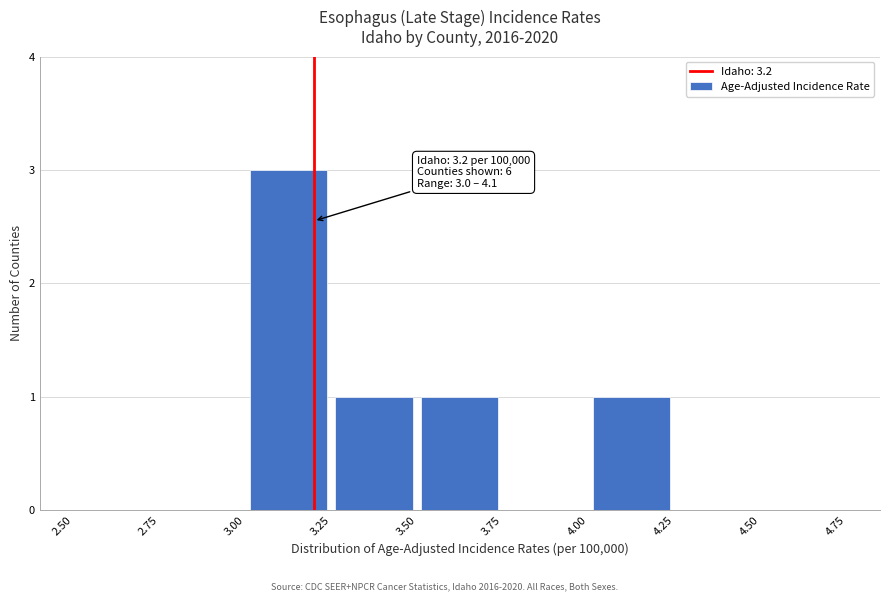

Which range on the x-axis has the tallest bar?

3.00 to 3.25